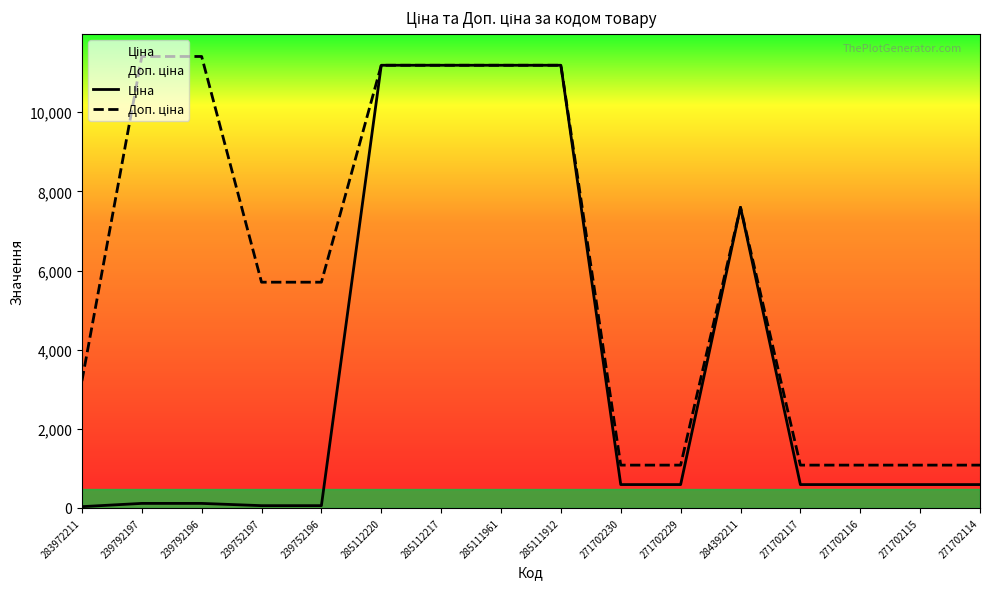

Is it true that Доп. ціна equals 11188.2 at 285111912?

True